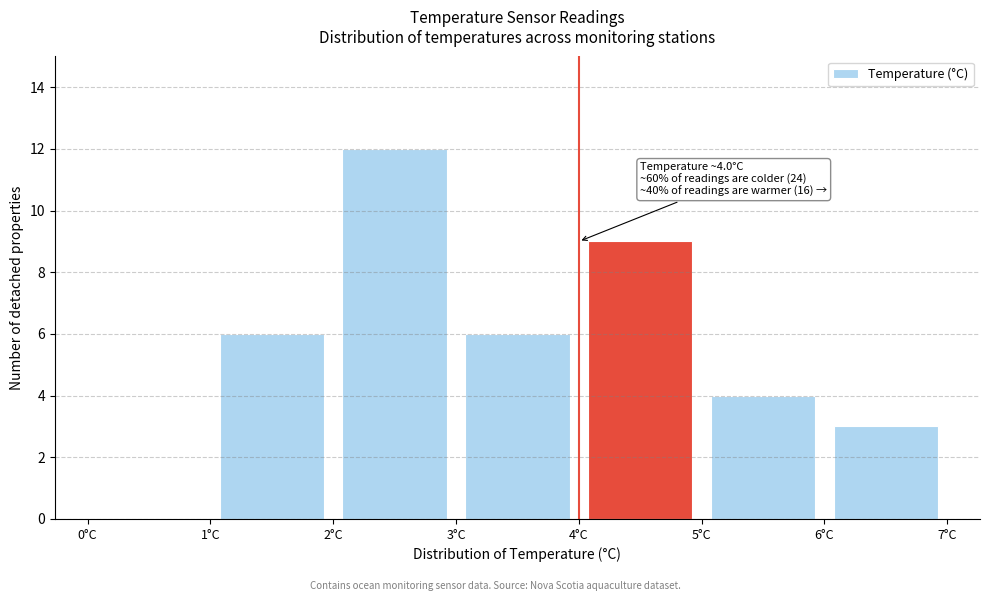

Over which range of the x-axis is the bar tallest?

2 to 3